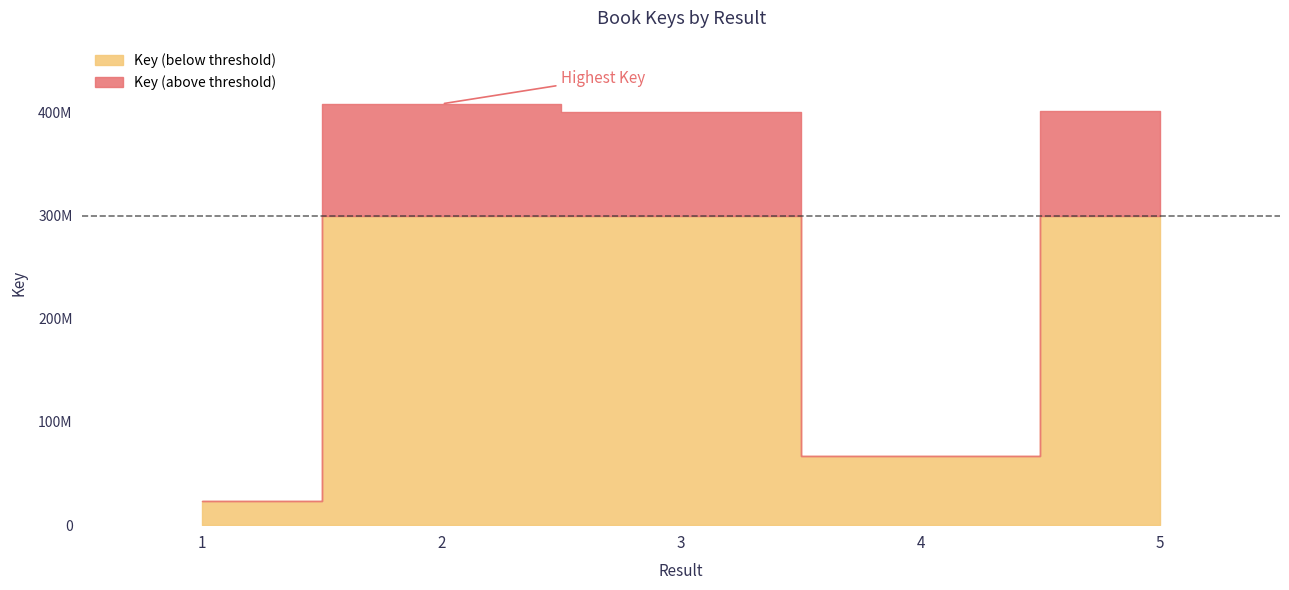

What is the difference between the maximum and minimum values?

385092356